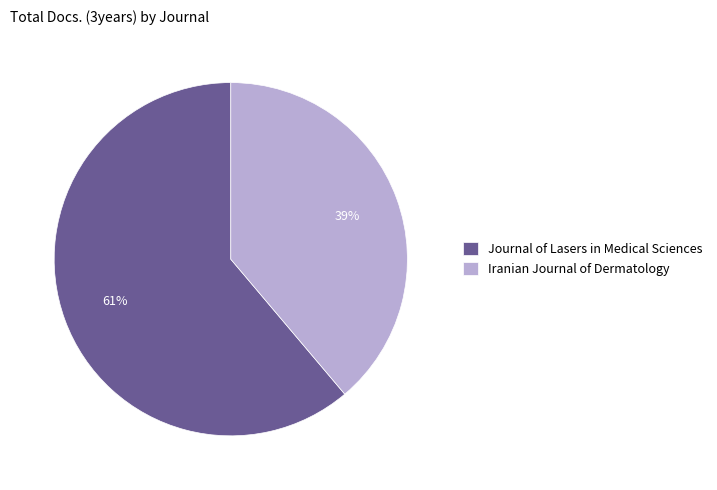

How many segments does this pie chart have?

2